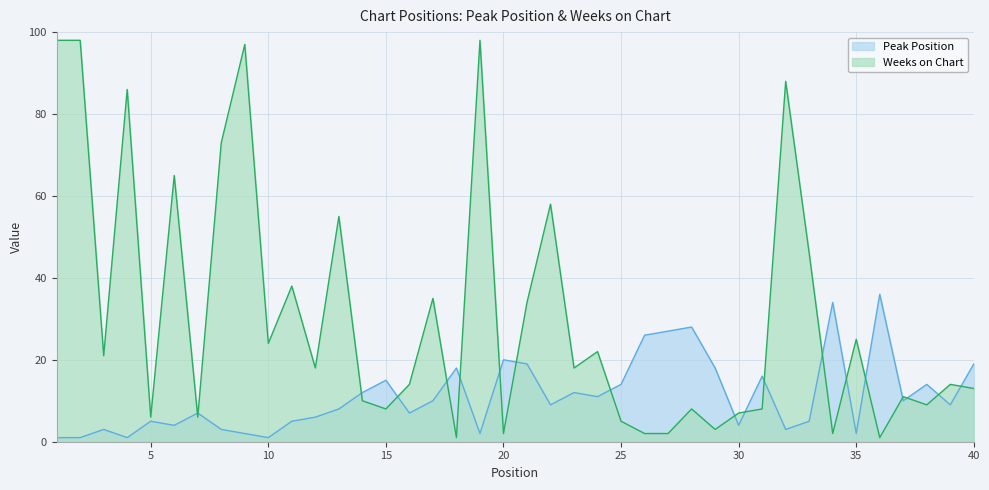

Reading left to right, list all the values displayed in this chart.

Peak Position: 1	1	3	1	5	4	7	3	2	1	5	6	8	12	15	7	10	18	2	20	19	9	12	11	14	26	27	28	18	4	16	3	5	34	2	36	10	14	9	19
Weeks on Chart: 98	98	21	86	6	65	6	73	97	24	38	18	55	10	8	14	35	1	98	2	34	58	18	22	5	2	2	8	3	7	8	88	46	2	25	1	11	9	14	13